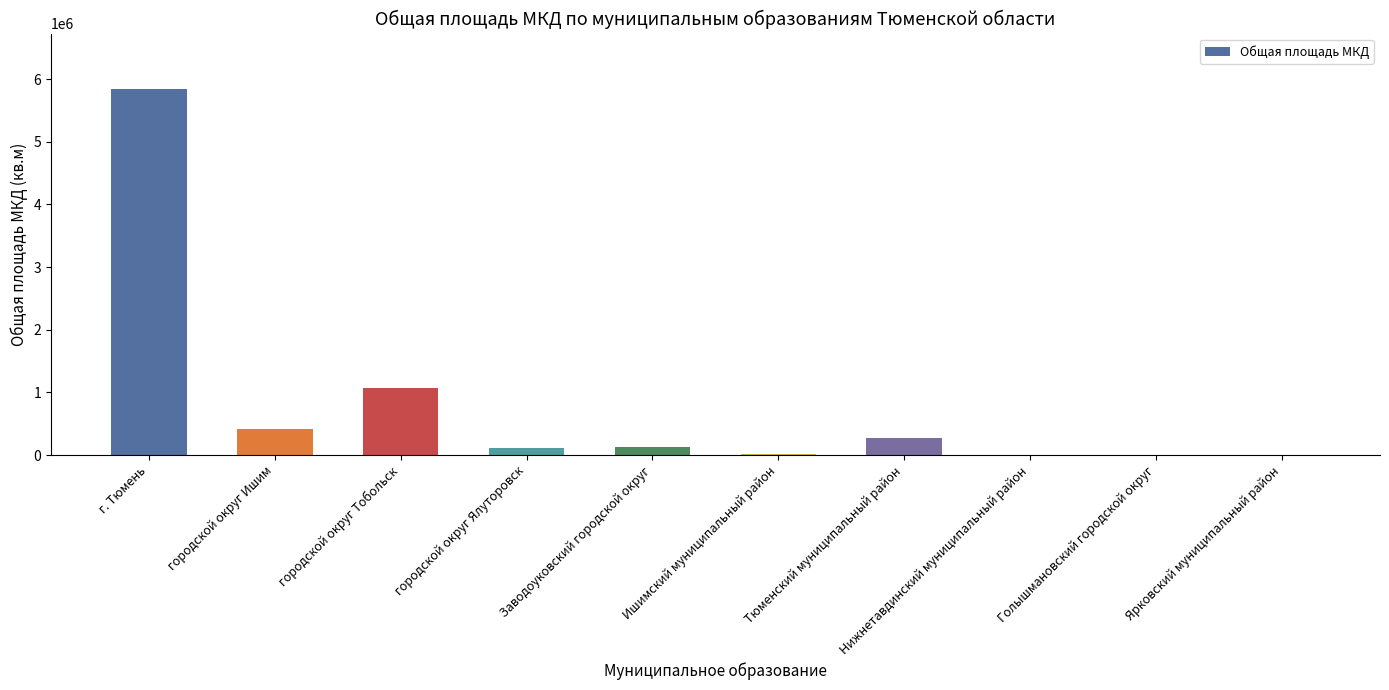

Read the value at Тюменский муниципальный район.

267744.9